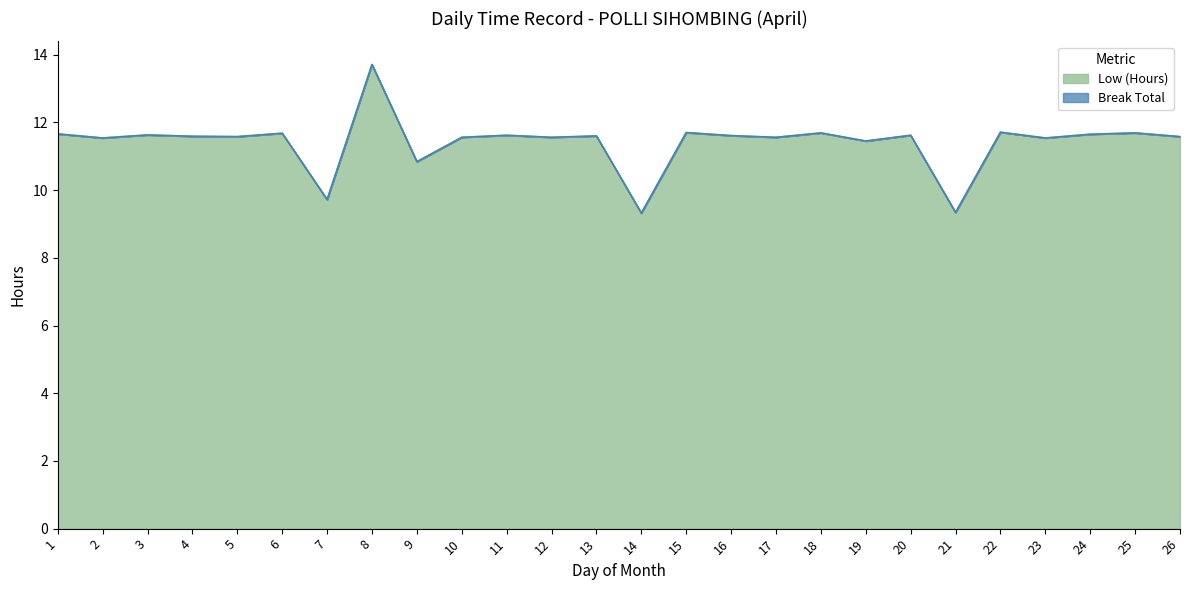

What is the average value?

11.4